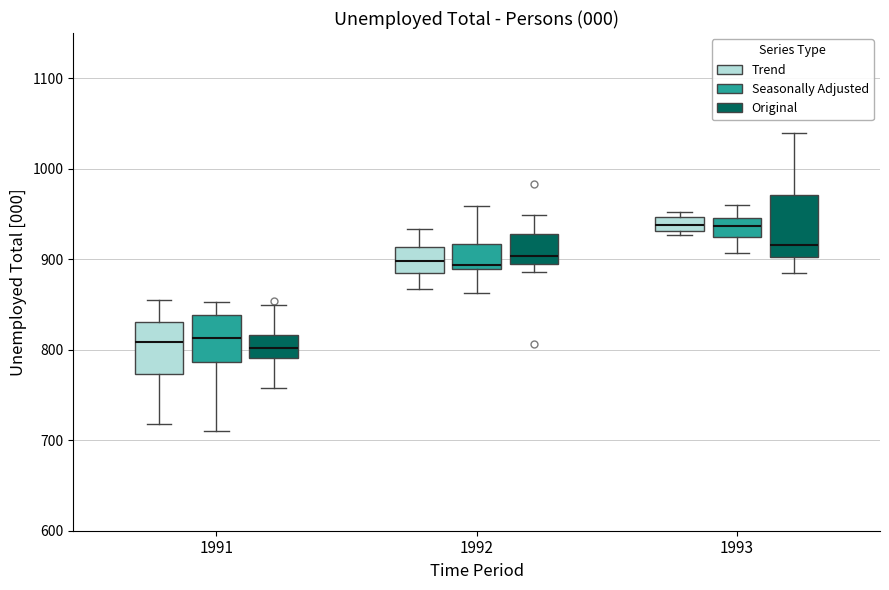

Where is the upper edge of the box for 1992 (Trend) on the y-axis? The values are not printed on the chart, so give them approximately, as read against the axis.

910